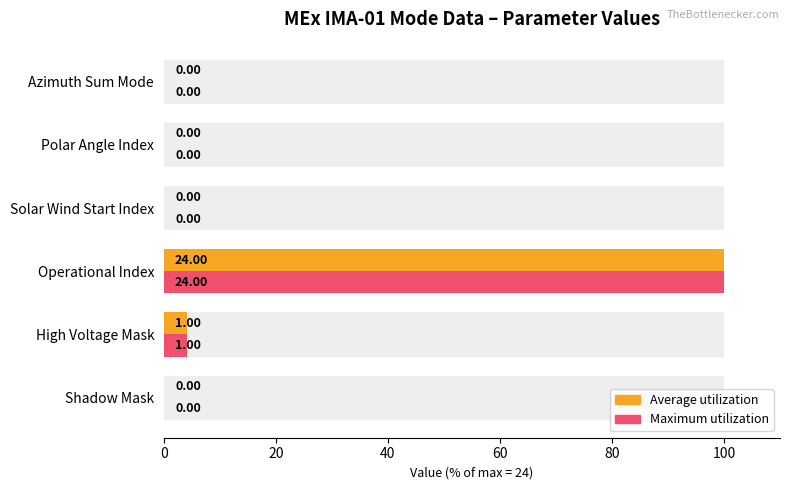

How many values in Average utilization are above zero?

2